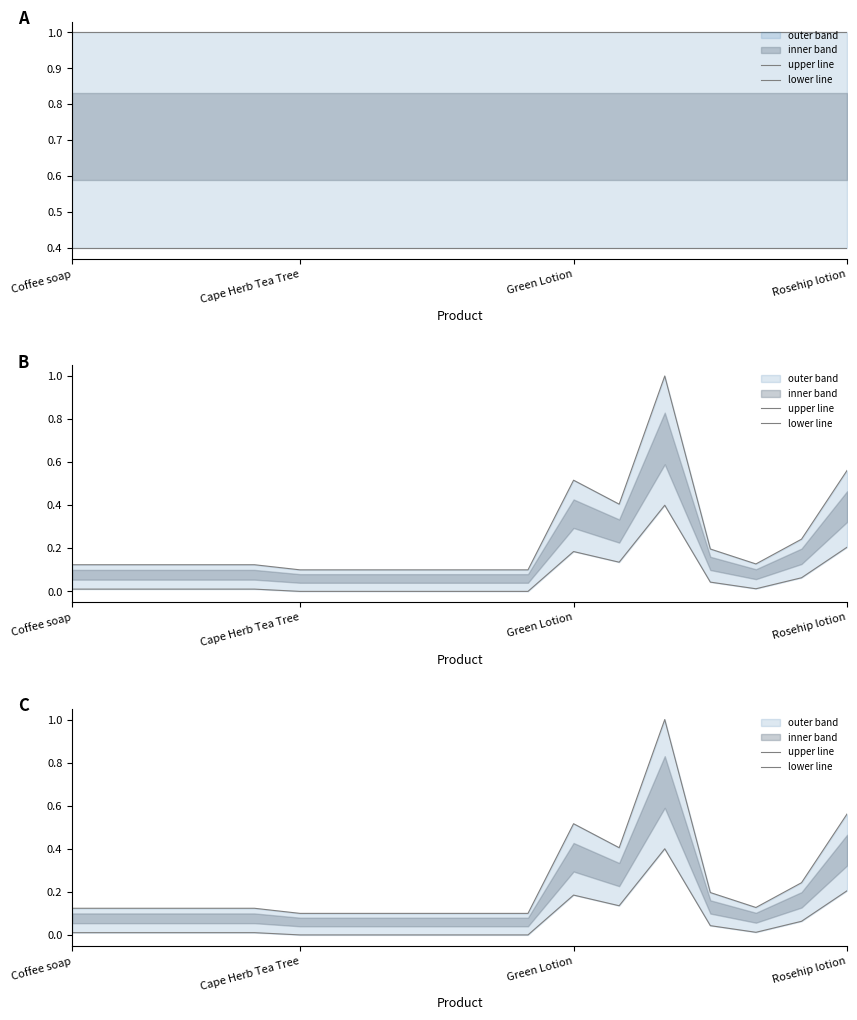

What position from the left is Cape Herb Tea Tree?

2